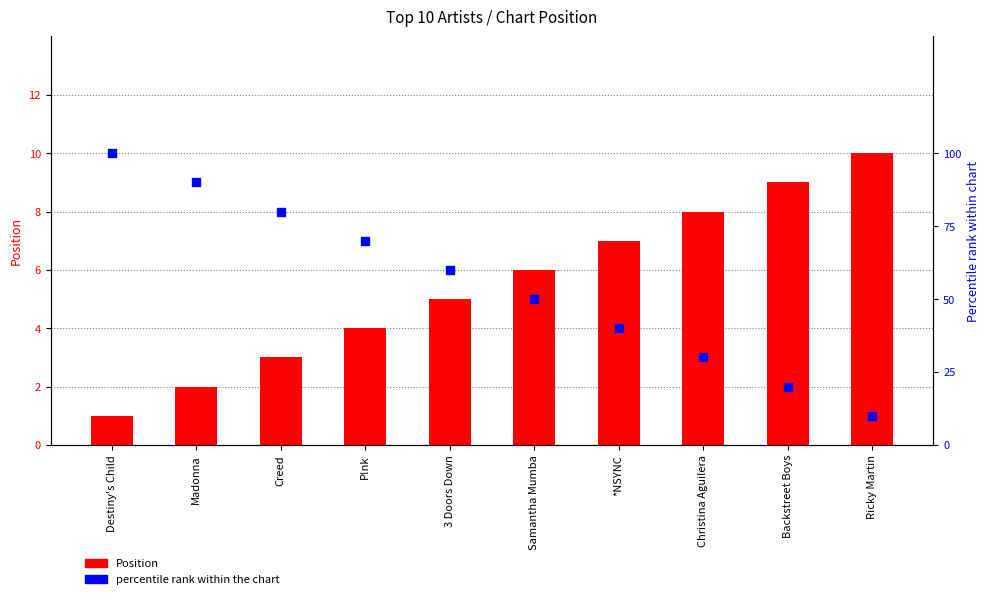

Which series reaches the maximum Y coordinate?

percentile rank within the chart